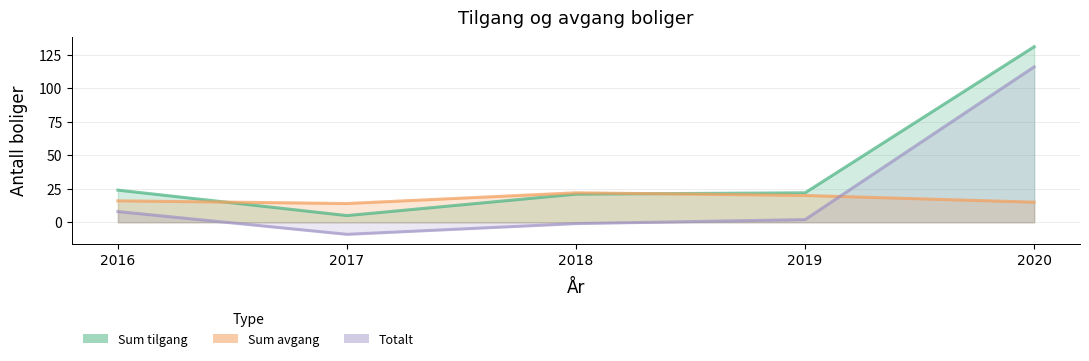

At which label is Totalt closest to 53?

2016